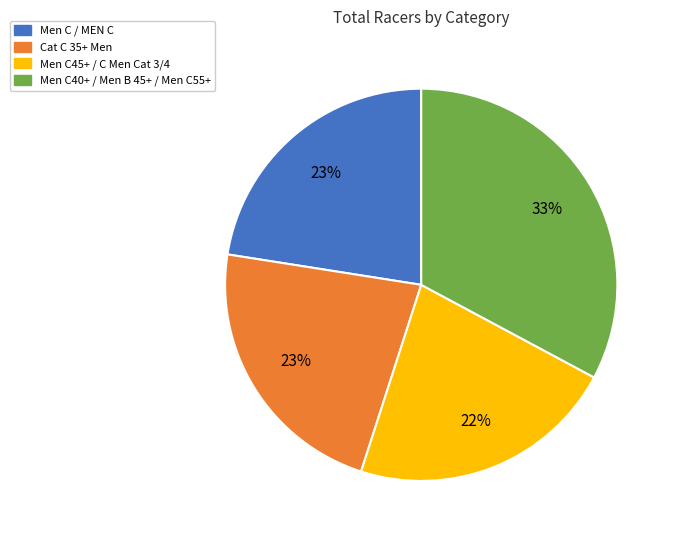

Which slice is the largest?

Men C40+ / Men B 45+ / Men C55+